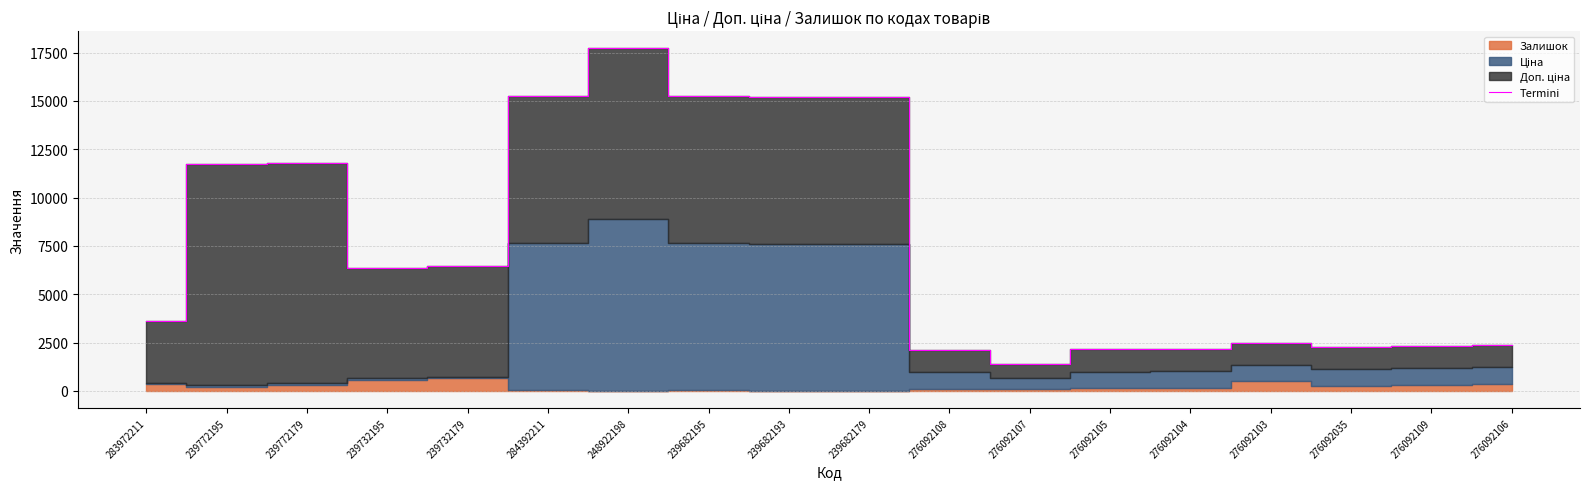

Where does the data first go above 6350?

239772195